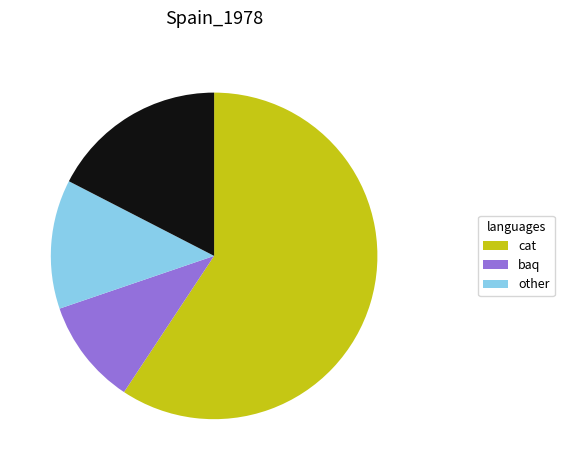

Does any single category account for the majority?

Yes